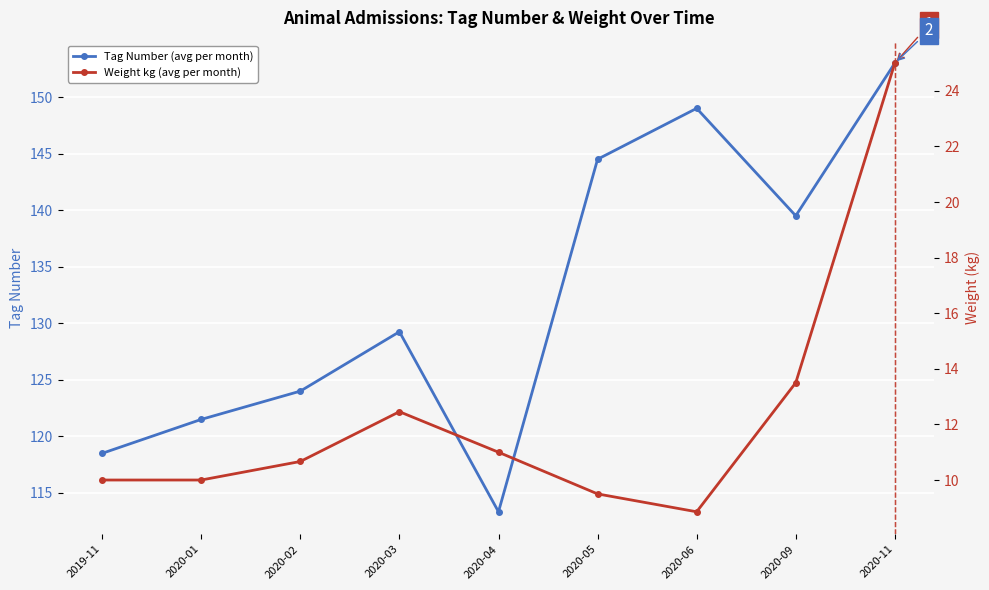

List the labels in order of Weight kg (avg per month) value, smallest first.

2020-06, 2020-05, 2019-11, 2020-01, 2020-02, 2020-04, 2020-03, 2020-09, 2020-11